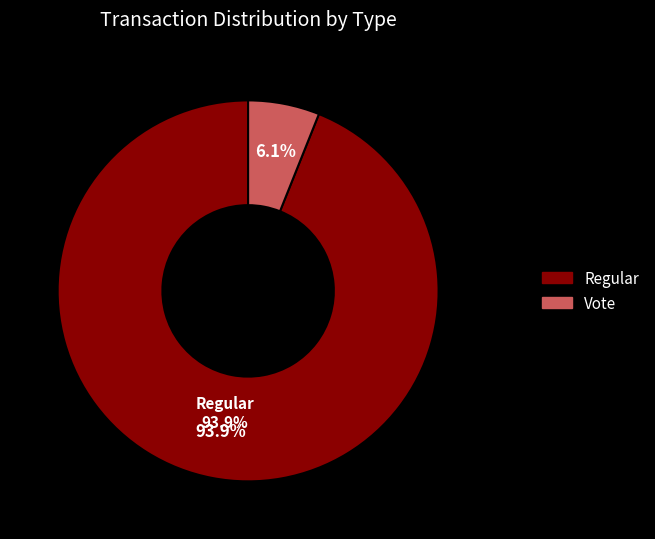

To the nearest percent, what portion does Regular represent?

94%